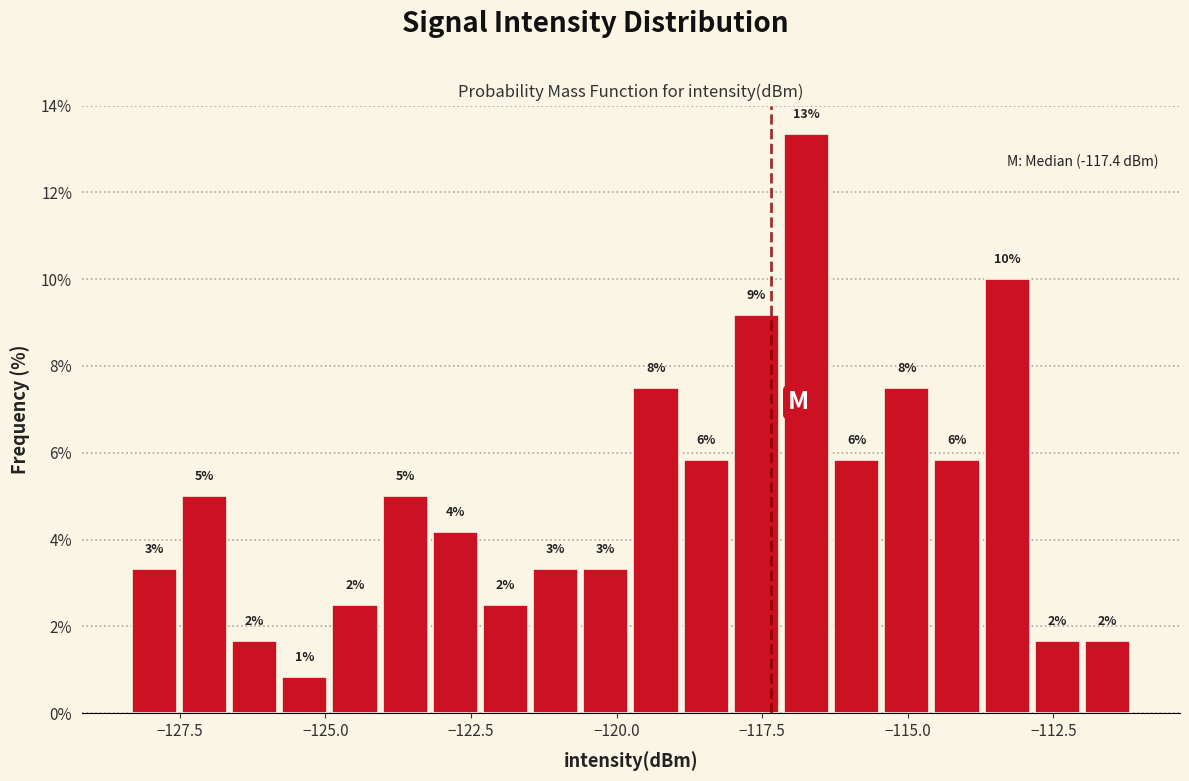

Around what value on the x-axis is the tallest bar? Give the approximate position of its centre, as read against the axis.

-116.5